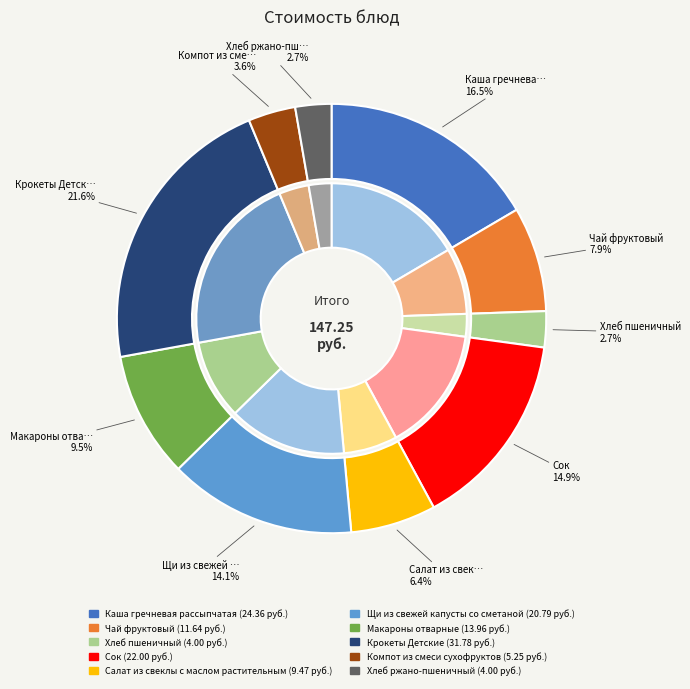

To the nearest percent, what is the difference between the Чай фруктовый and Хлеб пшеничный slice percentages?

5%